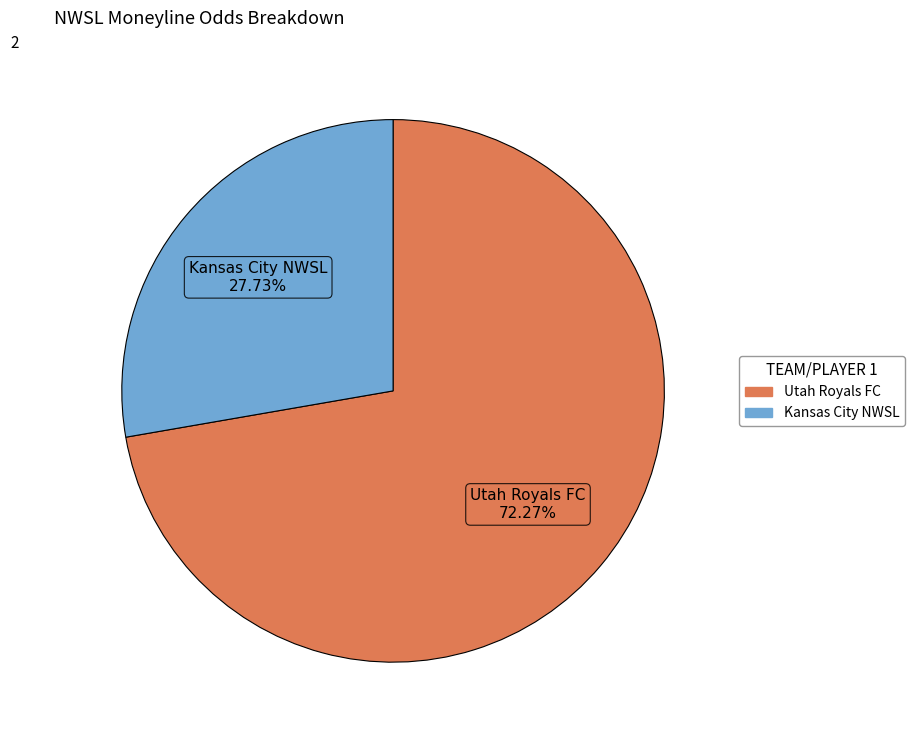

To the nearest percent, what percentage of the pie is Kansas City NWSL?

28%